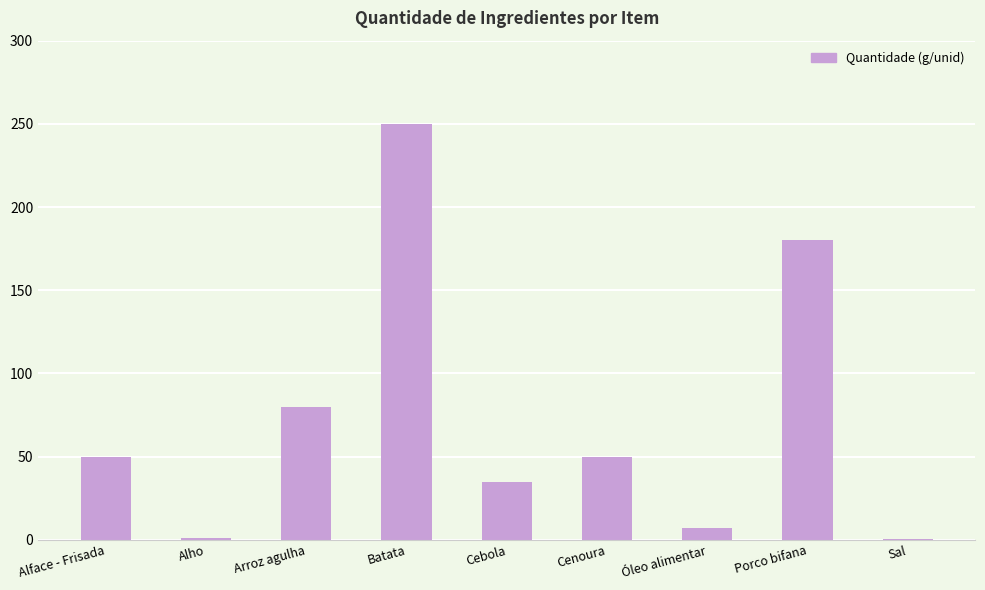

Which has a higher value, Cebola or Cenoura?

Cenoura